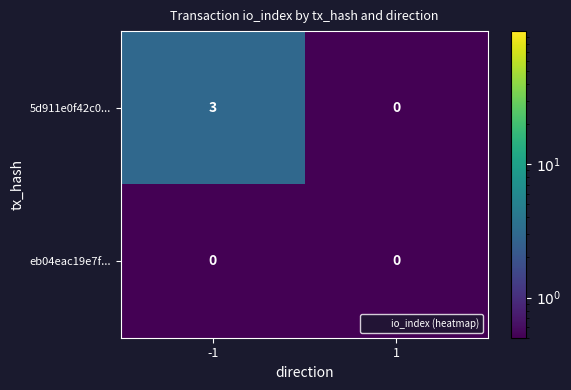

What is the difference between the maximum and minimum values in the 5d911e0f42c0... series?

3